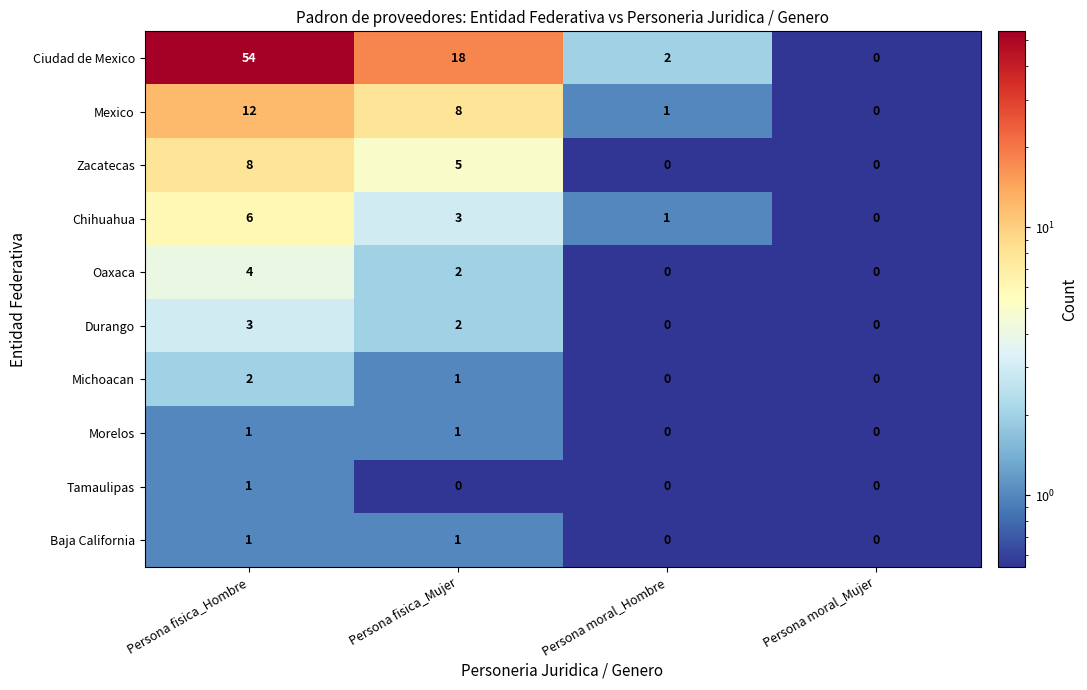

The value of Baja California at Persona fisica_Mujer is 1. True or false?

True